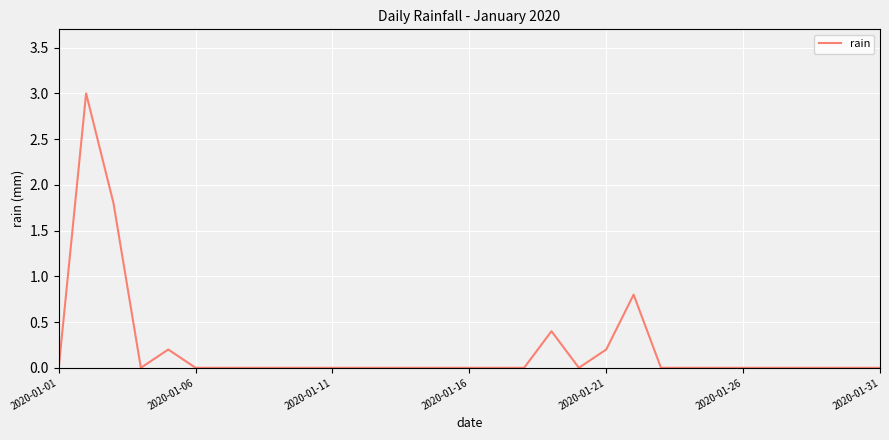

What is the difference between the maximum and minimum values?

3.0